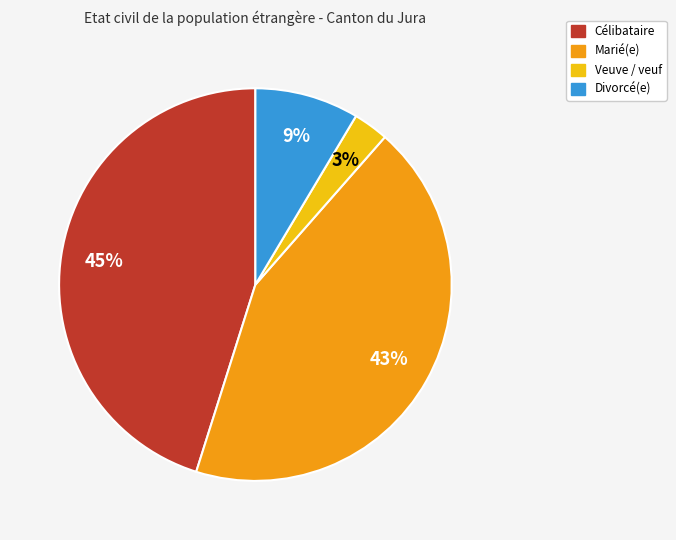

How many segments does this pie chart have?

4